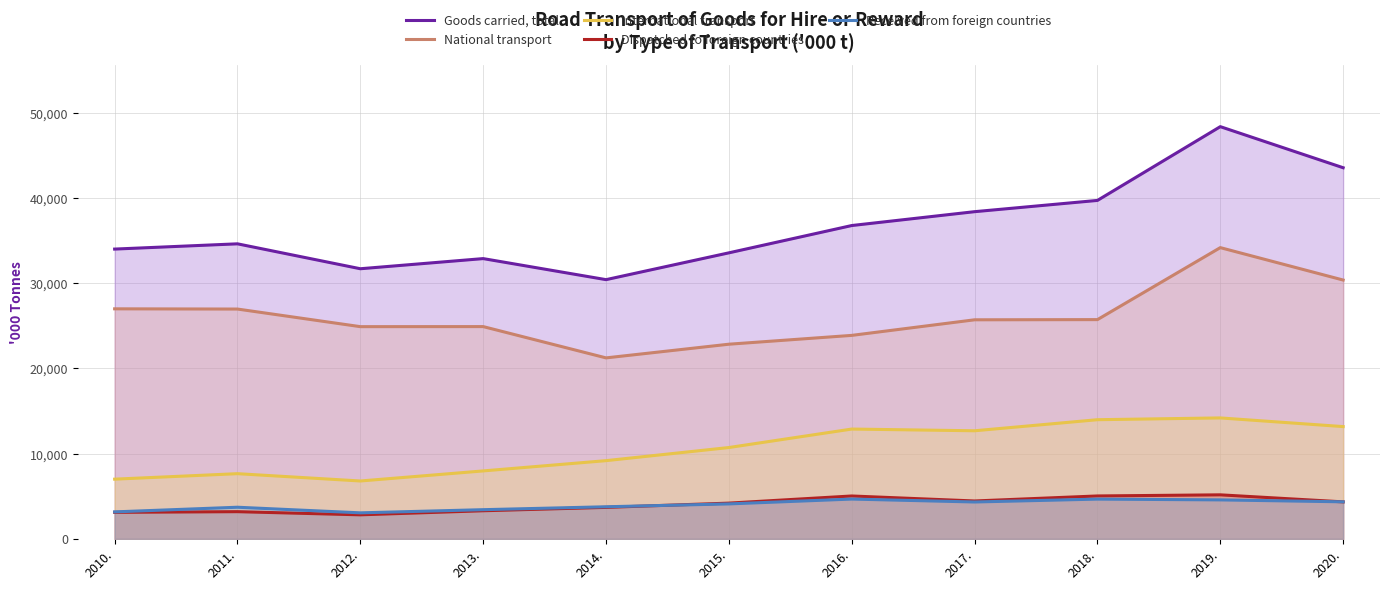

Which series changed the most between 2013. and 2020.?

Goods carried, total